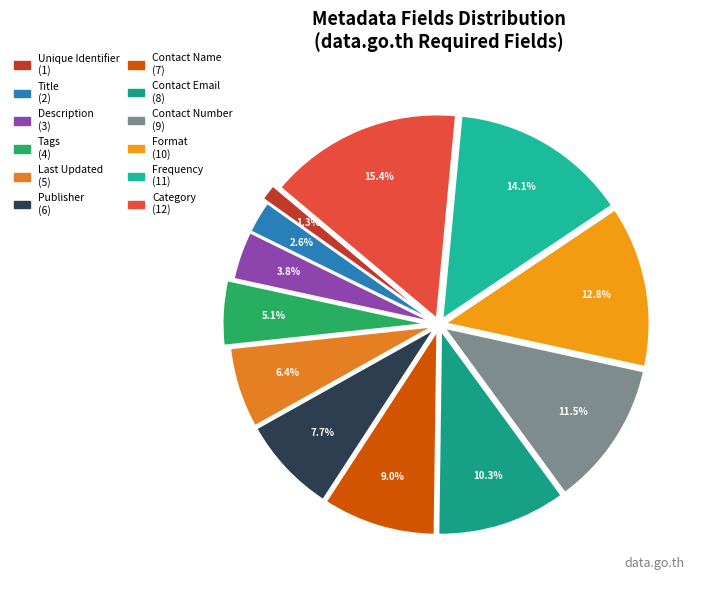

How many slices are in this pie chart?

12